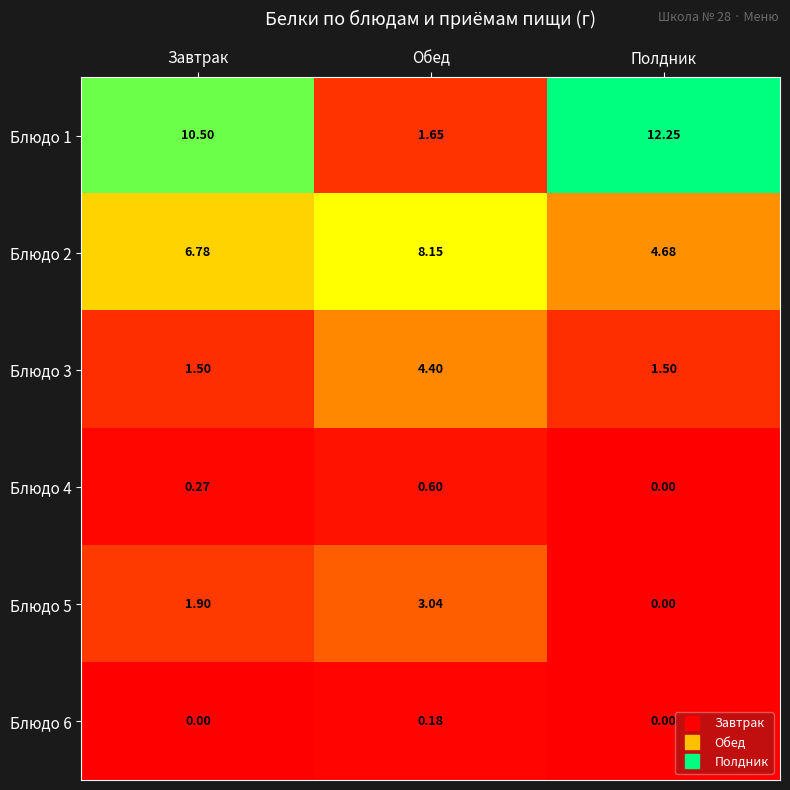

Where does the Блюдо 5 series first go above 1?

Завтрак